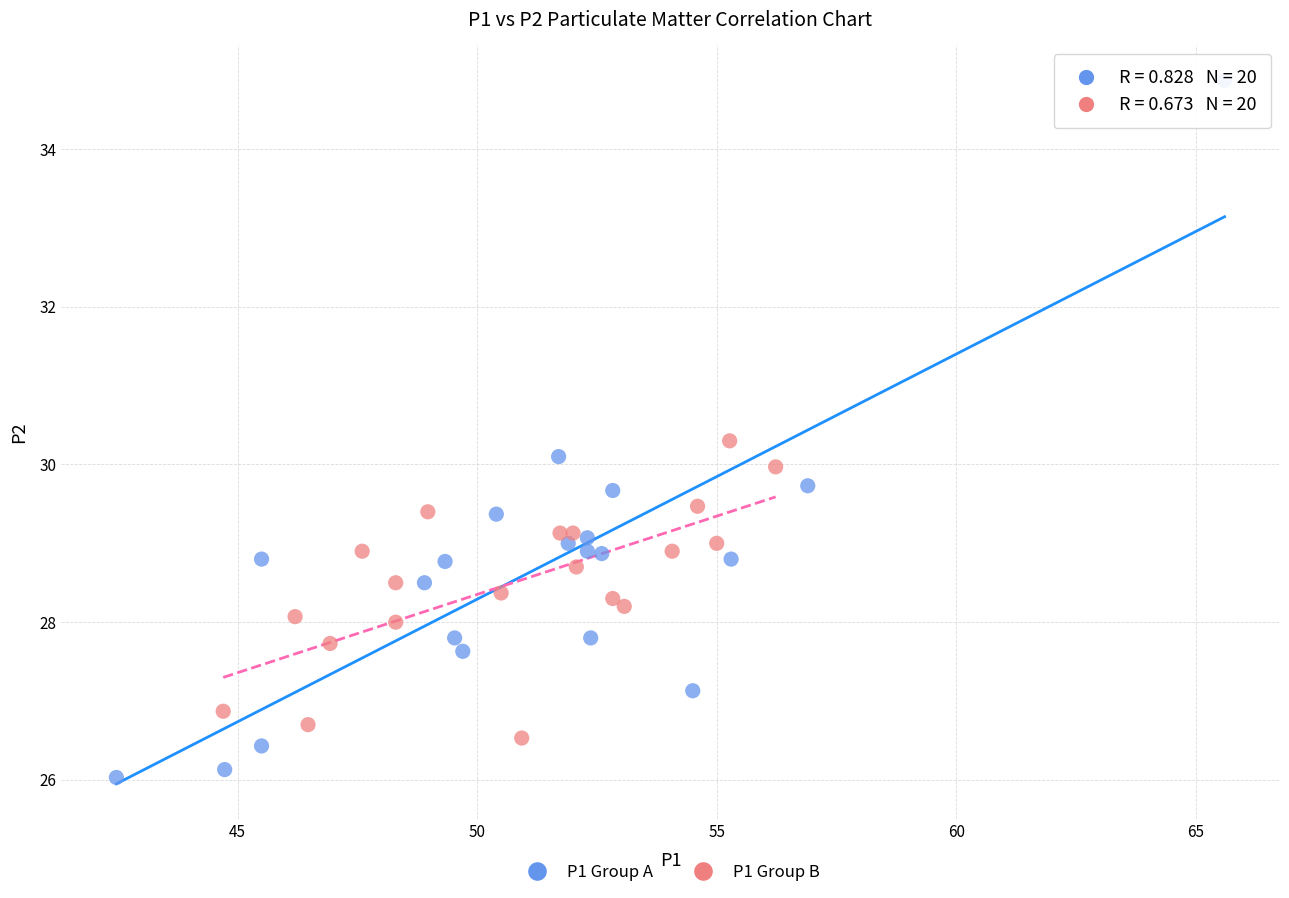

Which series reaches the minimum Y coordinate?

P1 Group A